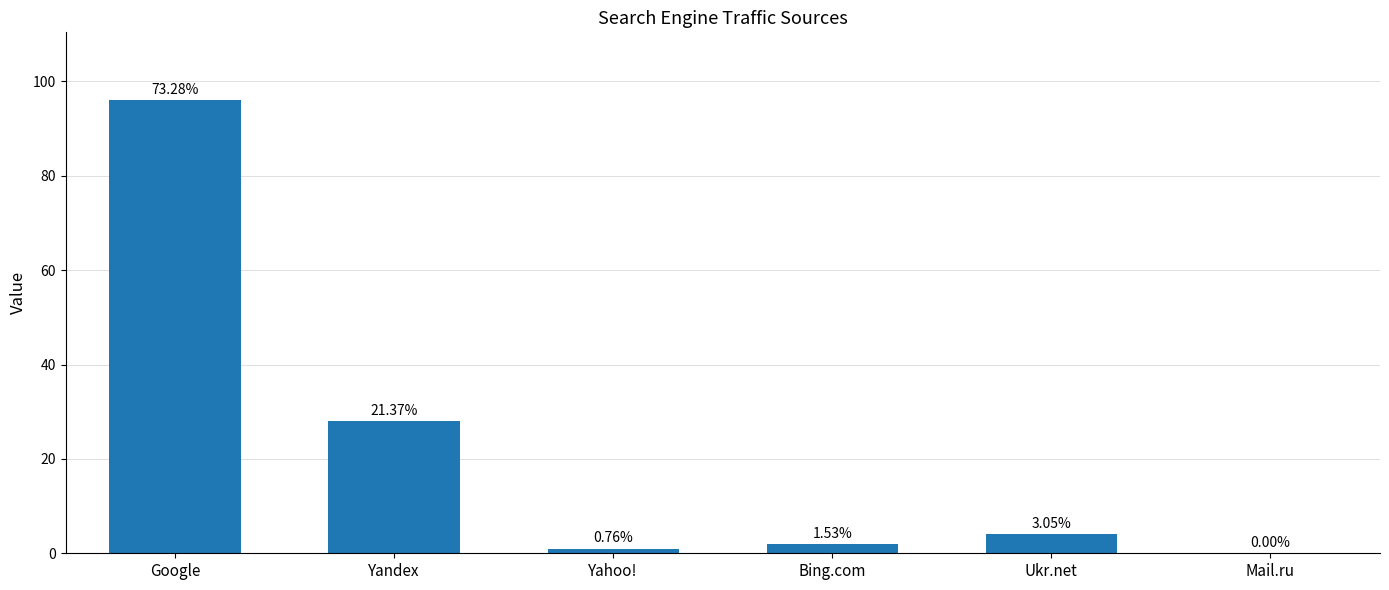

What position from the left is Yandex?

2